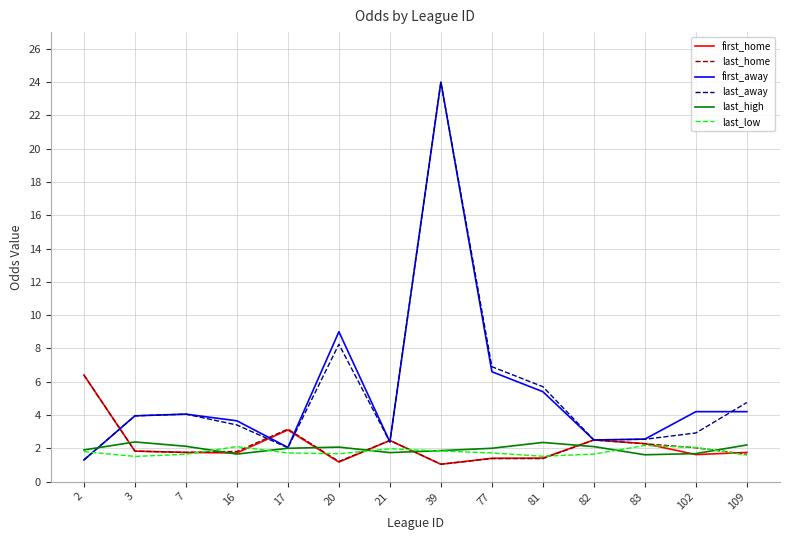

At which category is the sum across all series the highest?

39